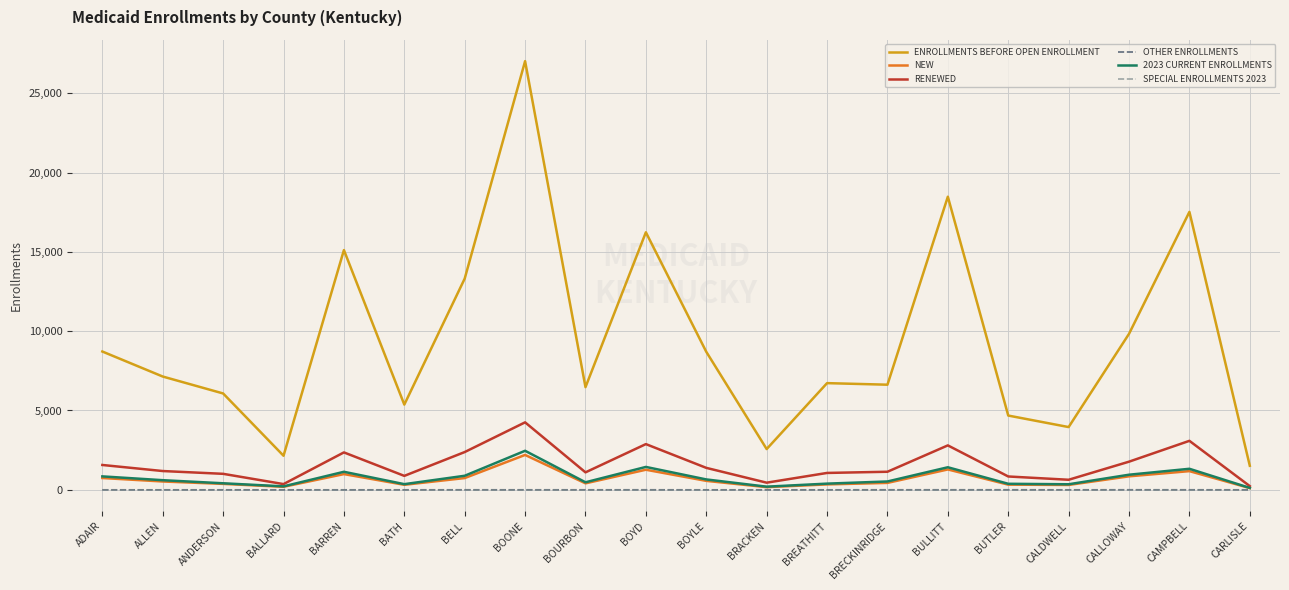

Which series changed the most between BOURBON and BULLITT?

ENROLLMENTS BEFORE OPEN ENROLLMENT